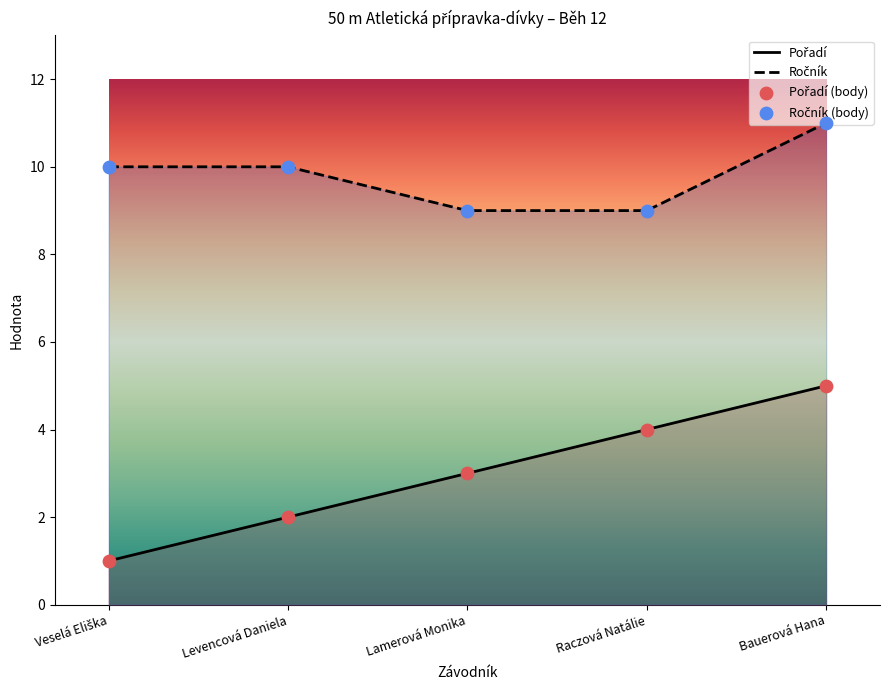

Which series has the largest Y range (max minus min)?

Pořadí